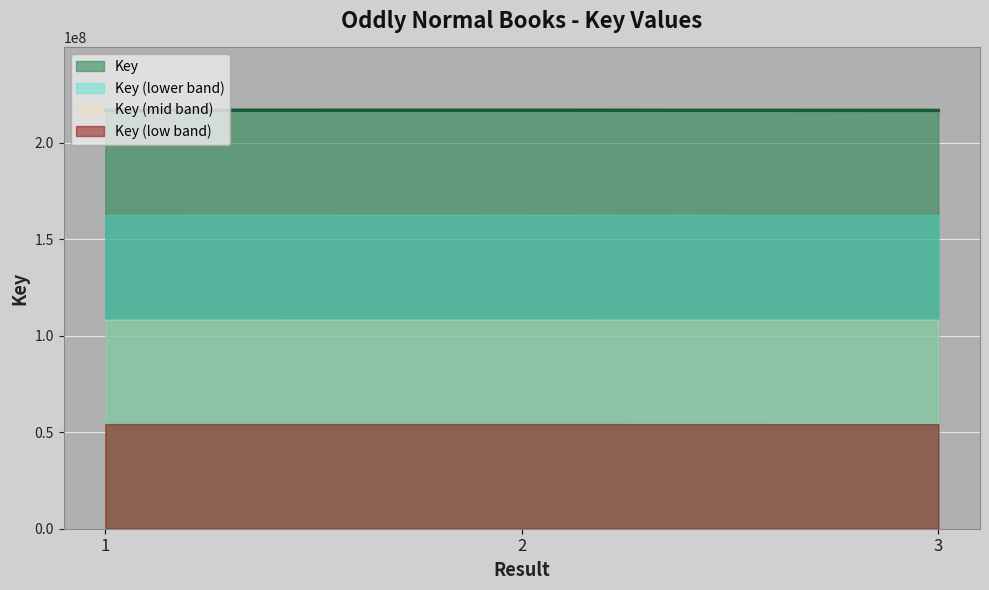

At which category does the chart reach its minimum across all series?

3